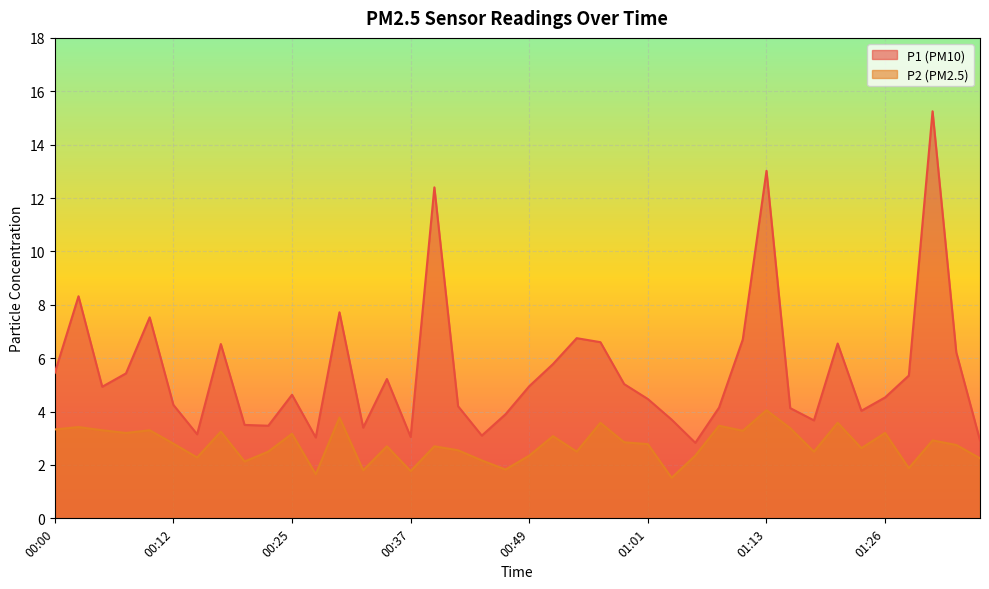

True or false: P1 and P2 intersect in this chart.

False